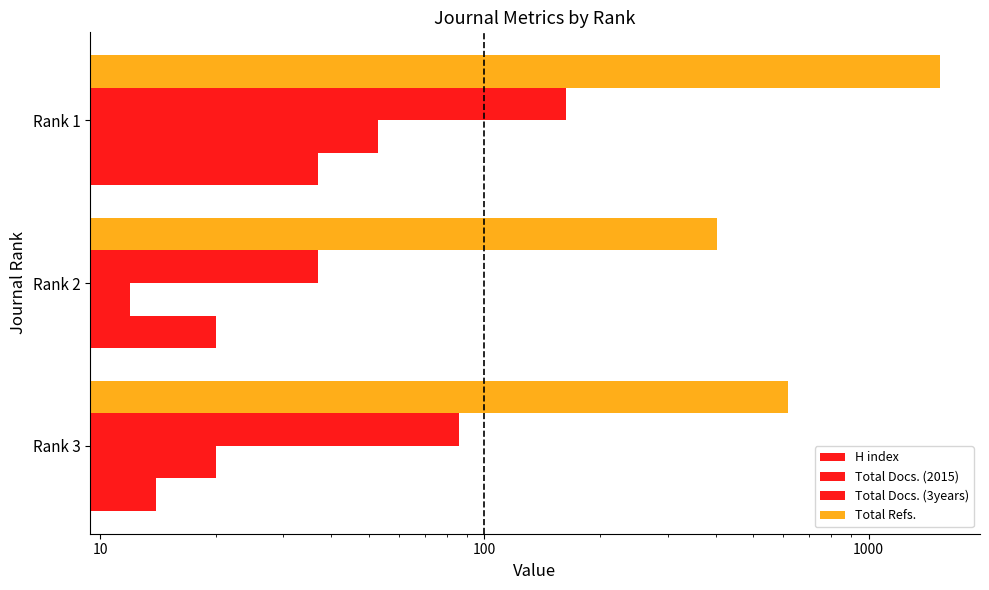

Are the bars grouped side by side (vs. stacked)?

Yes